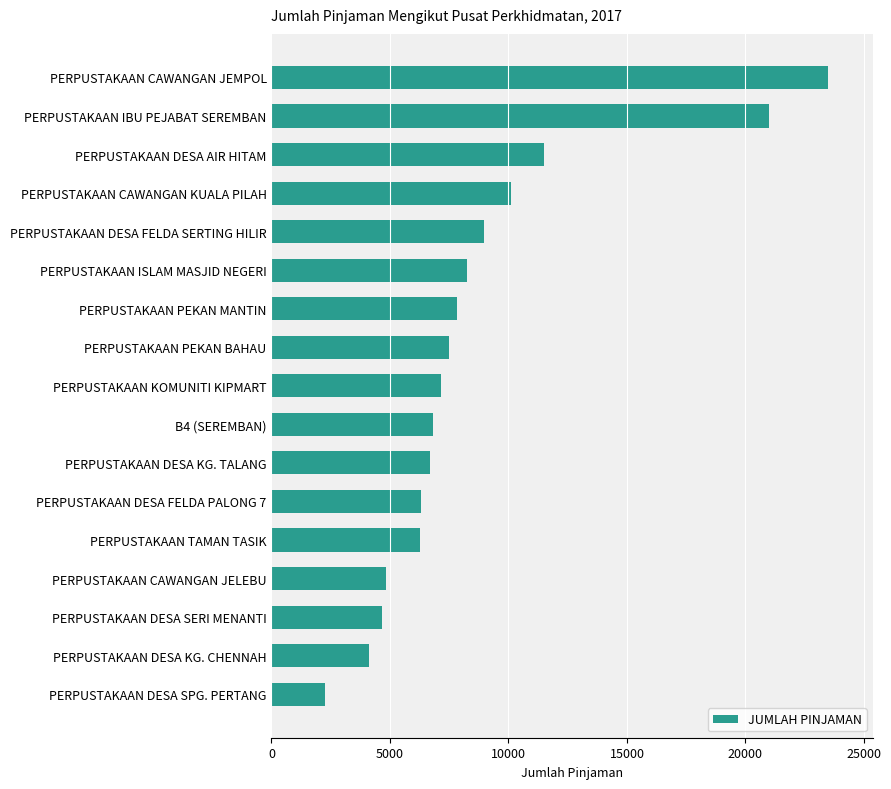

The value at PERPUSTAKAAN ISLAM MASJID NEGERI is 12229. True or false?

False